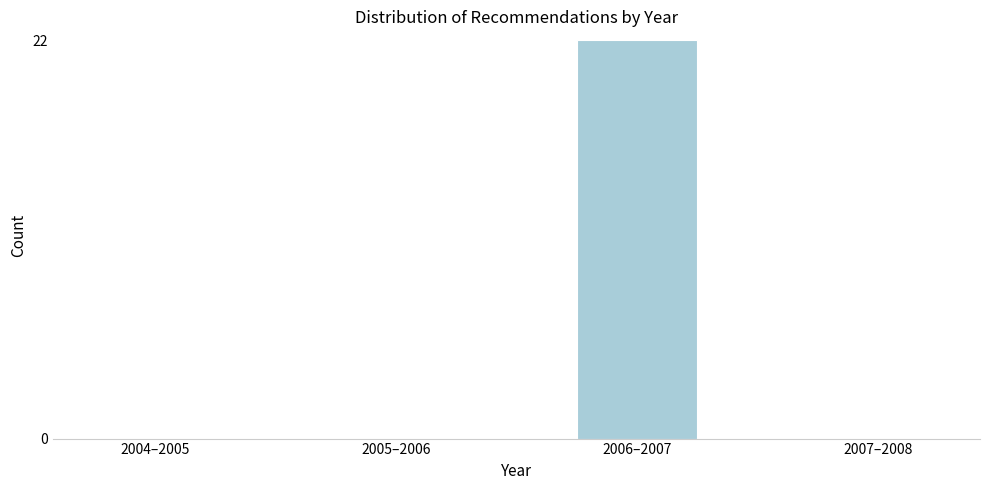

Reading left to right, what are all the values shown in this chart?

2004–2005=0	2005–2006=0	2006–2007=22	2007–2008=0